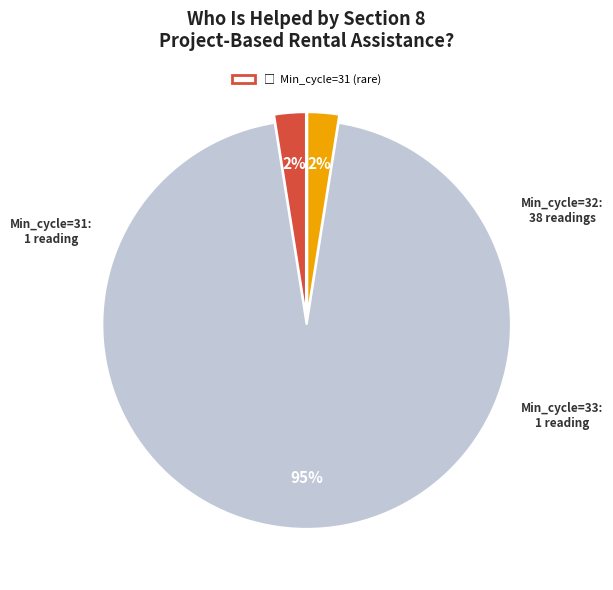

Is there any slice that represents more than half of the pie?

Yes